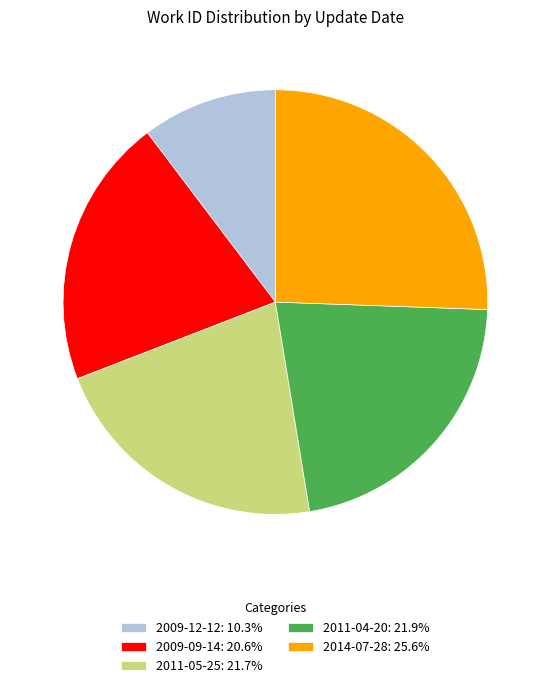

Is the sum of 2009-12-12: 10.3% and 2011-04-20: 21.9% greater than half?

No